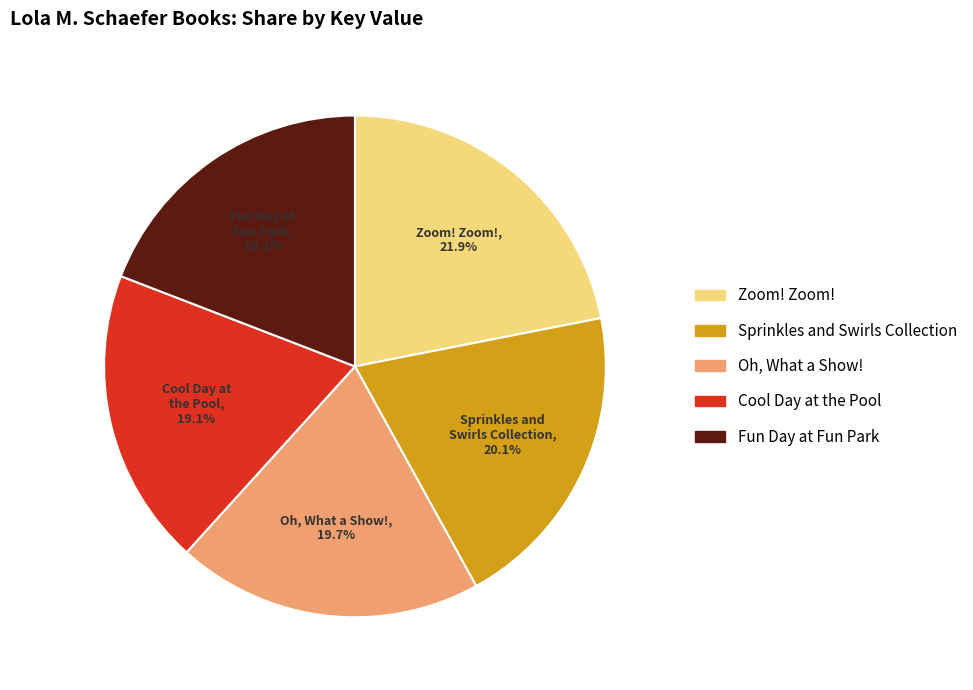

Count the number of slices in the pie.

5